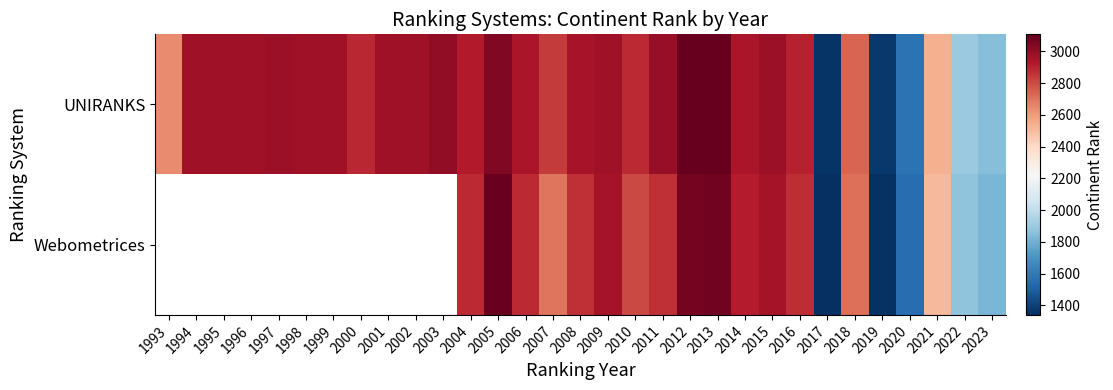

Is the value of Webometrices at 2007 greater than the value of UNIRANKS at 2004?

No